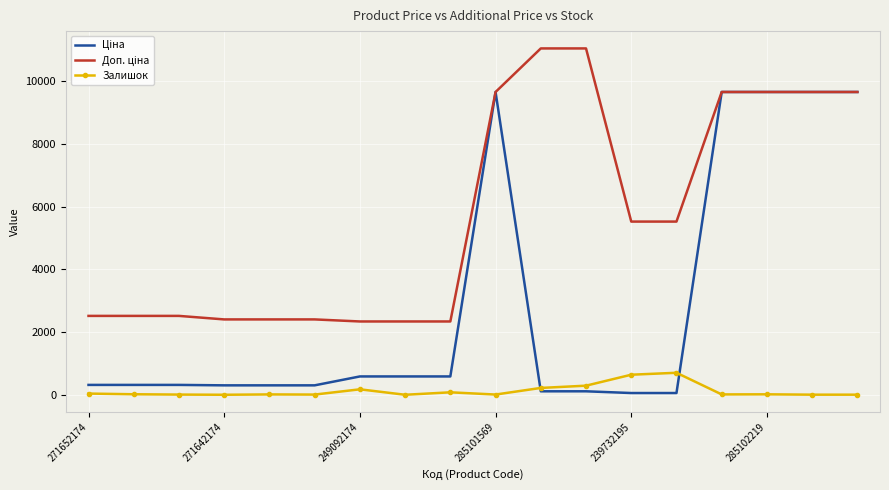

What is the greatest value displayed?

11055.0